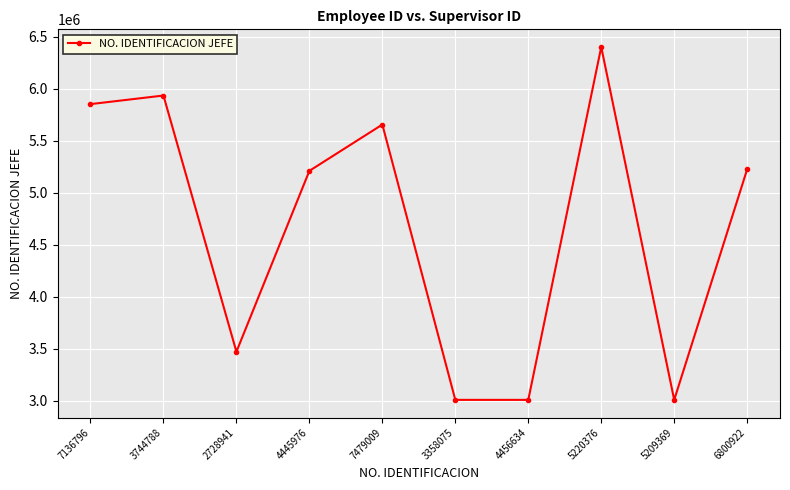

Reading left to right, transcribe all the data shown in this chart.

7136796=5853042	3744788=5935694	2728941=3470067	4445976=5210664	7479009=5656259	3358075=3006837	4456634=3006837	5220376=6402895	5209369=3006837	6800922=5226196